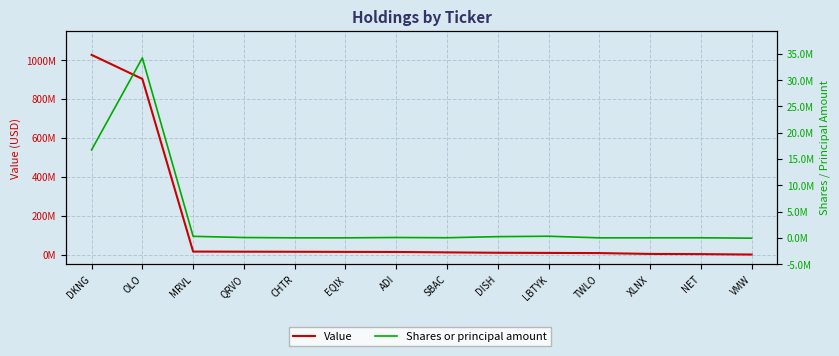

Which label corresponds to the smallest value in the chart?

VMW